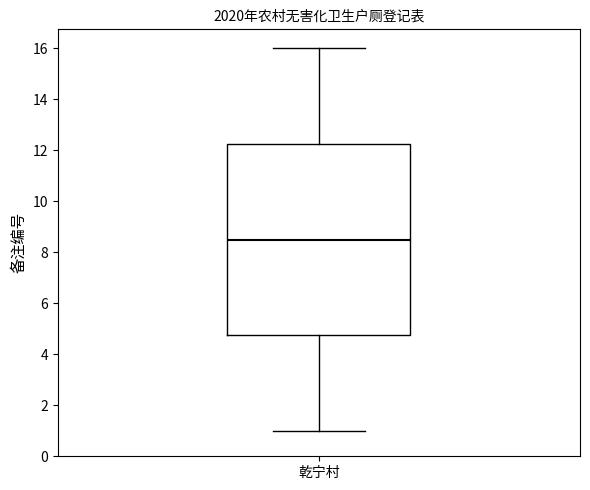

Where is the lower edge of the box for 乾宁村 on the y-axis? The values are not printed on the chart, so give them approximately, as read against the axis.

4.8